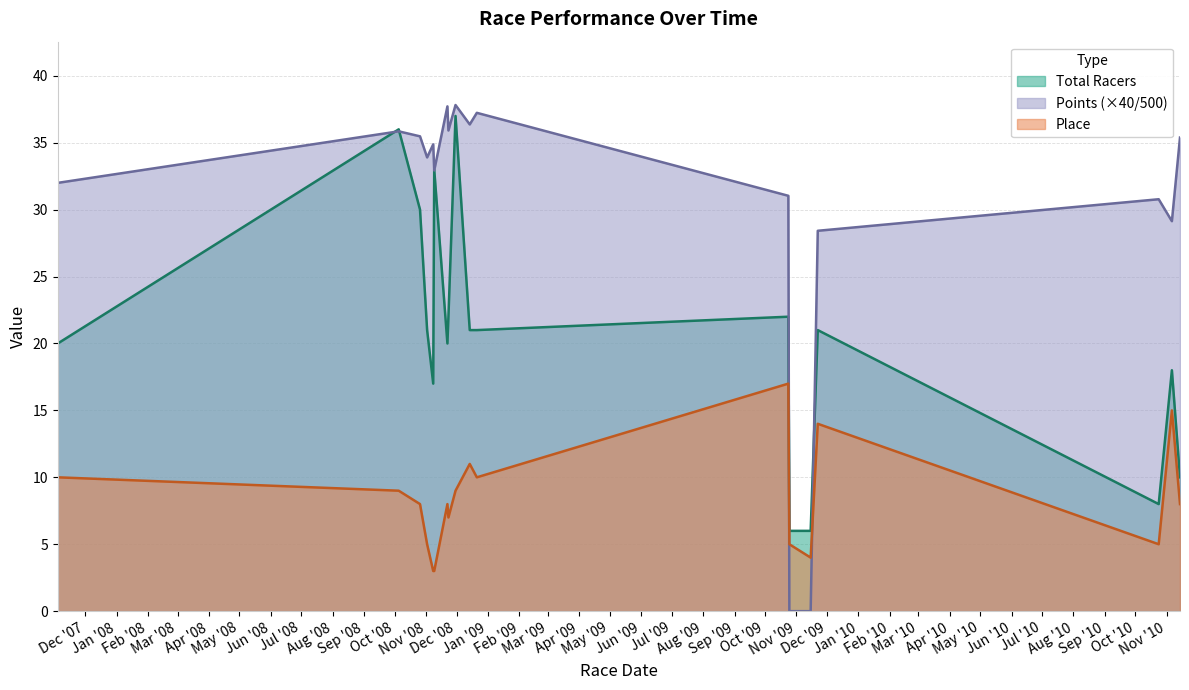

True or false: Place has a value of 7.4 at 2010-10-24.

False